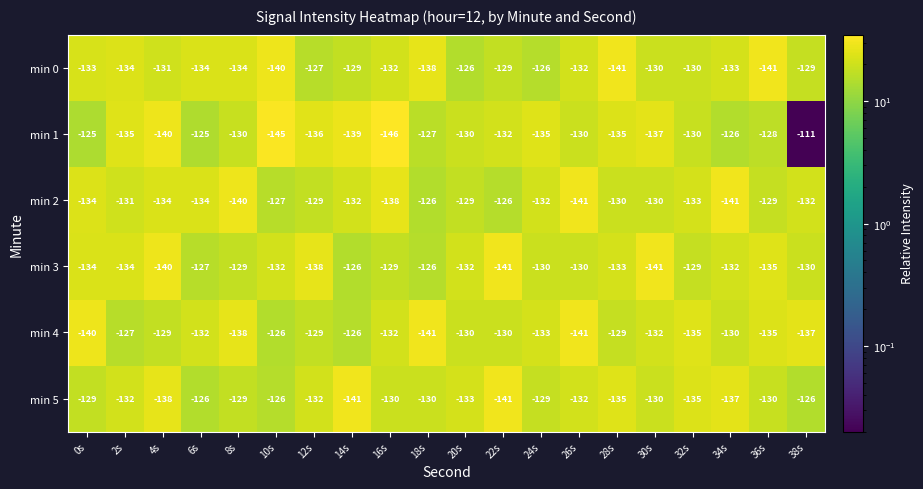

At which category does the chart reach its peak across all series?

38s